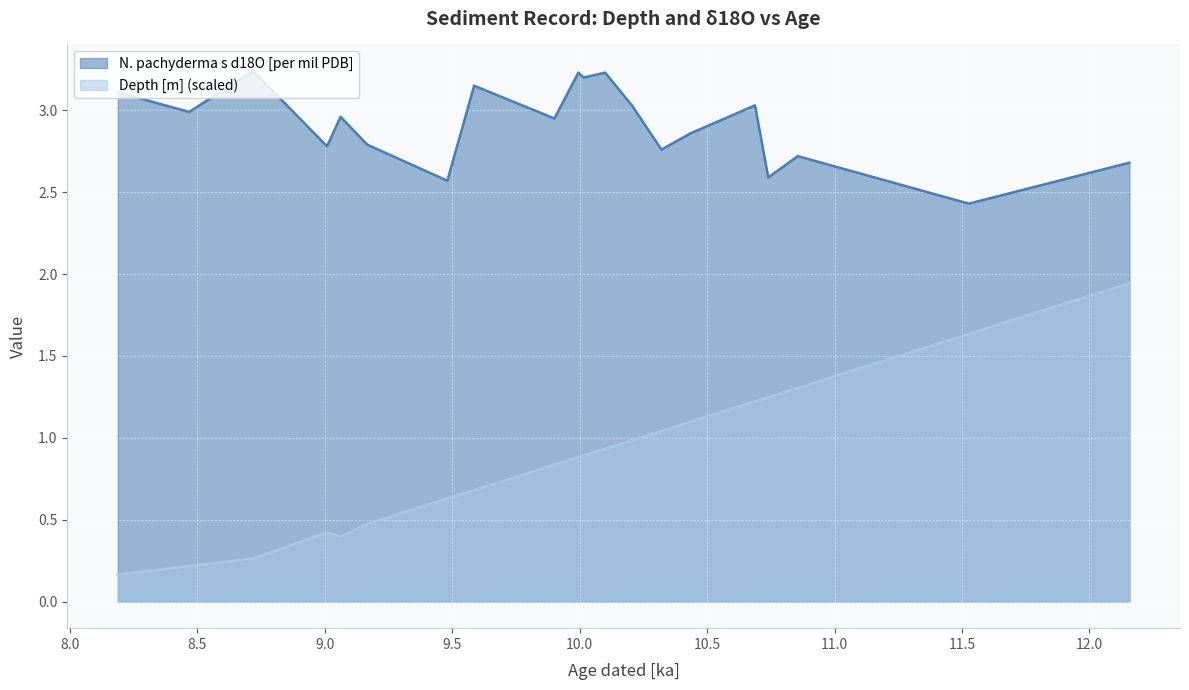

Which has a higher value, 9.901 or 9.995?

9.995